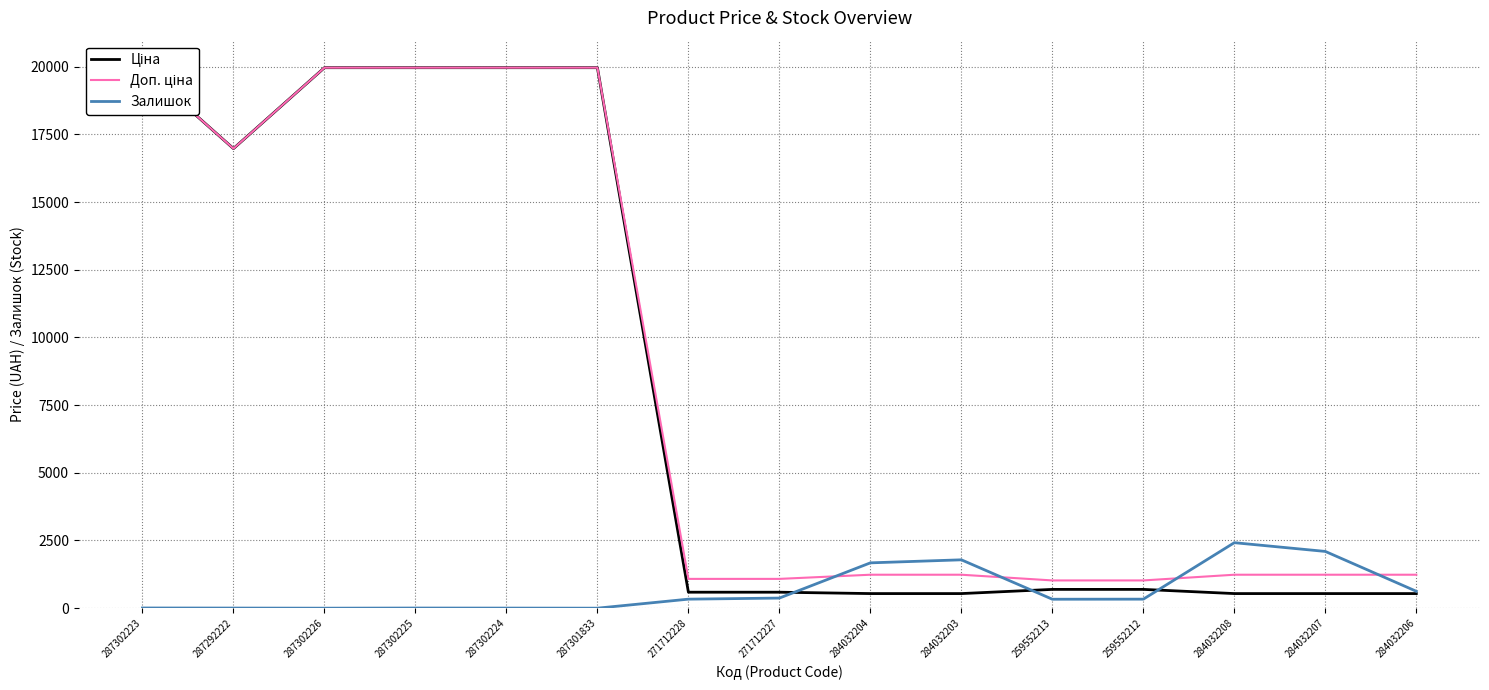

How many interior local valleys does the Доп. ціна series have?

1